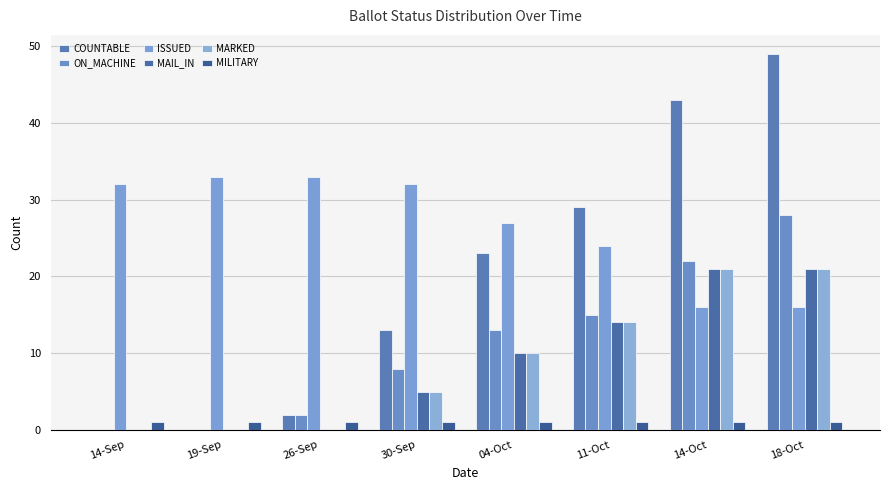

At which label does COUNTABLE first exceed 23?

11-Oct